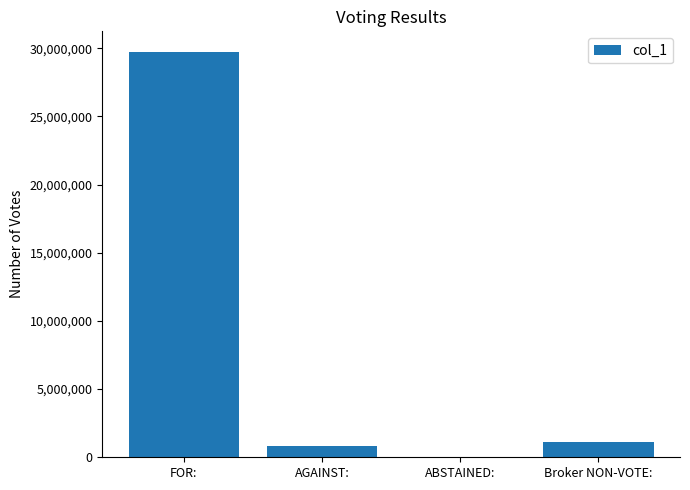

What is the greatest value displayed?

29755505